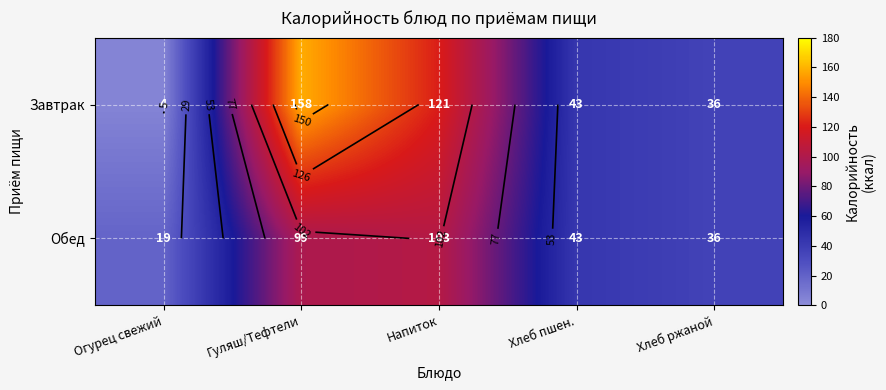

True or false: Обед has a value of 36 at Хлеб ржаной.

True